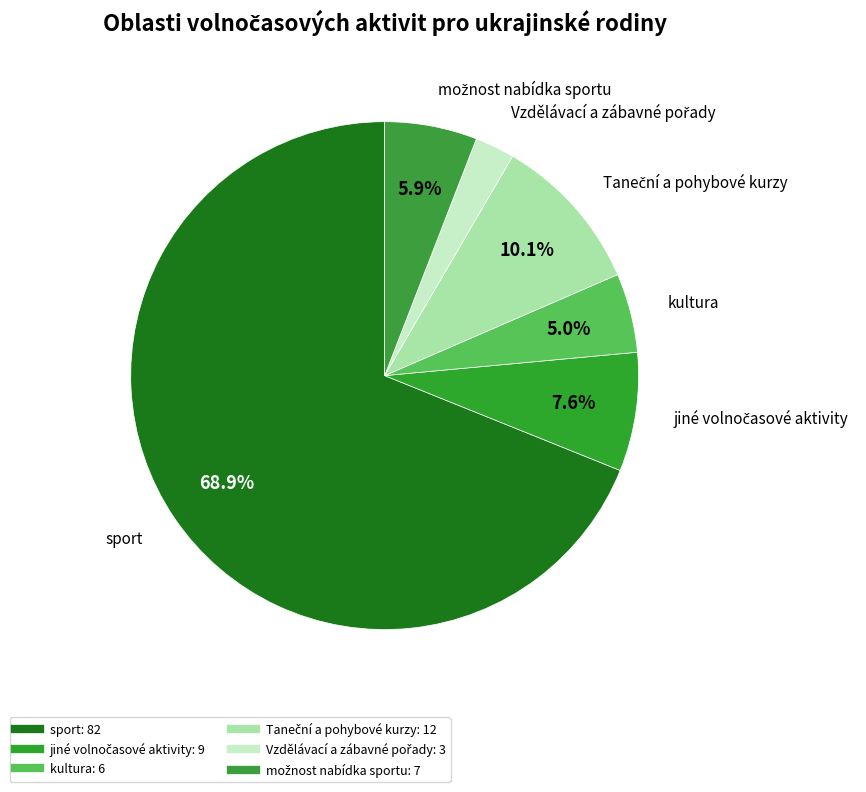

Is it true that kultura is 14% of the pie?

False